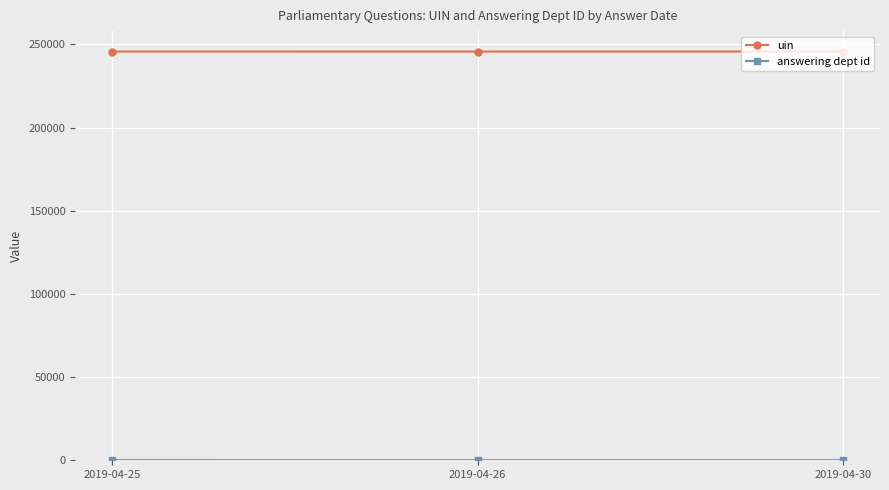

Is this an area chart (filled region under the line)?

No